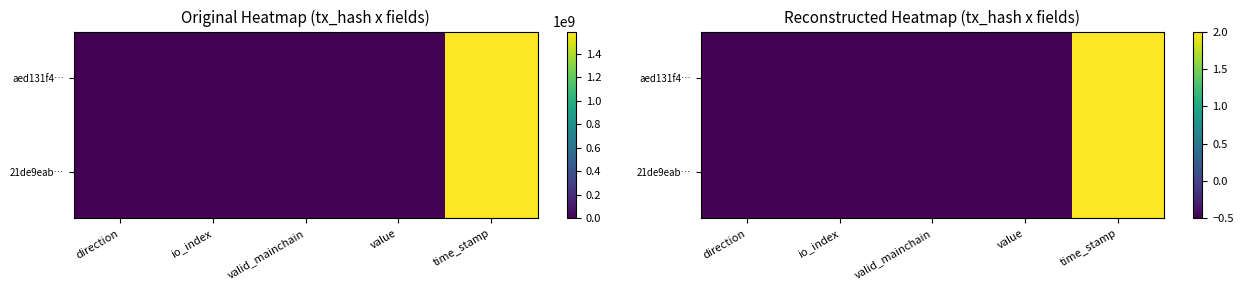

Is it true that 21de9eab… equals 3.6 at time_stamp?

False